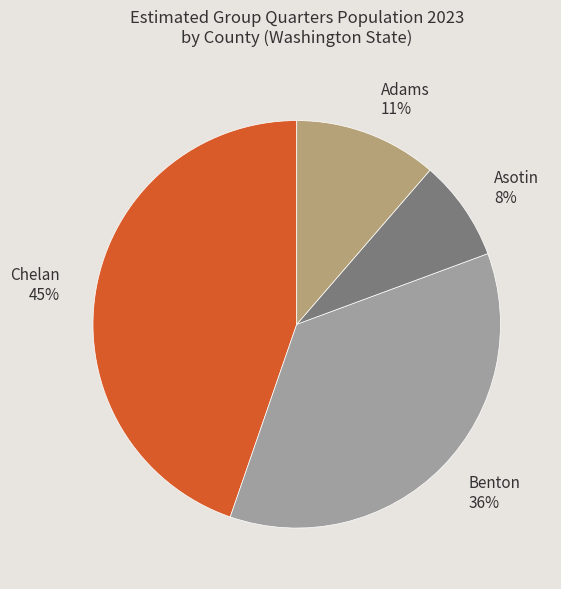

Is it true that Adams 11% is 1% of the pie?

False